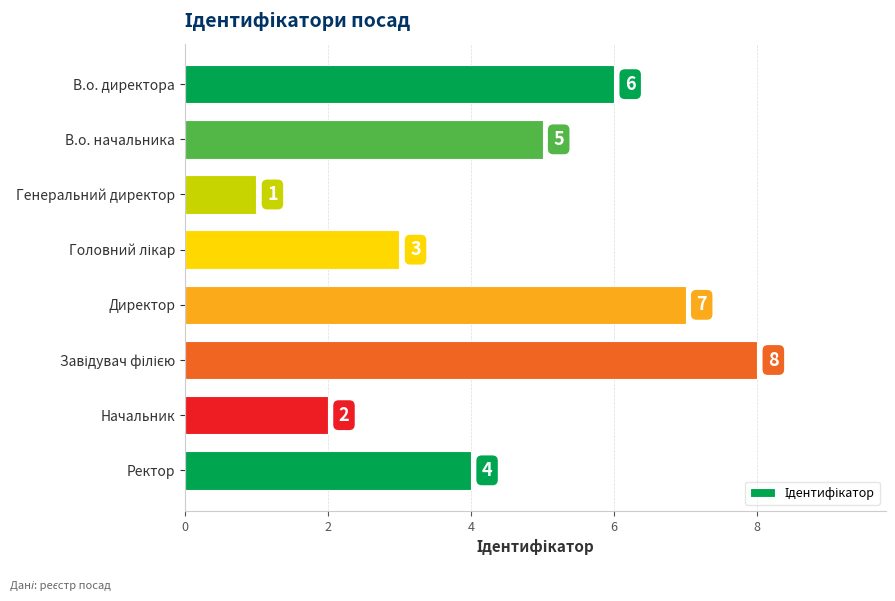

Where is the data nearest to the value 4?

Ректор